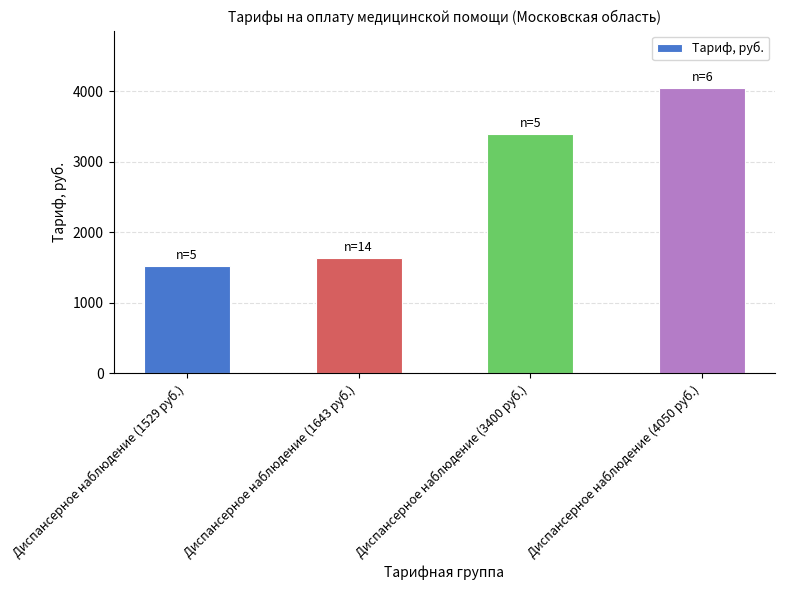

List the labels in order of value, smallest first.

Диспансерное наблюдение (1529 руб.), Диспансерное наблюдение (1643 руб.), Диспансерное наблюдение (3400 руб.), Диспансерное наблюдение (4050 руб.)